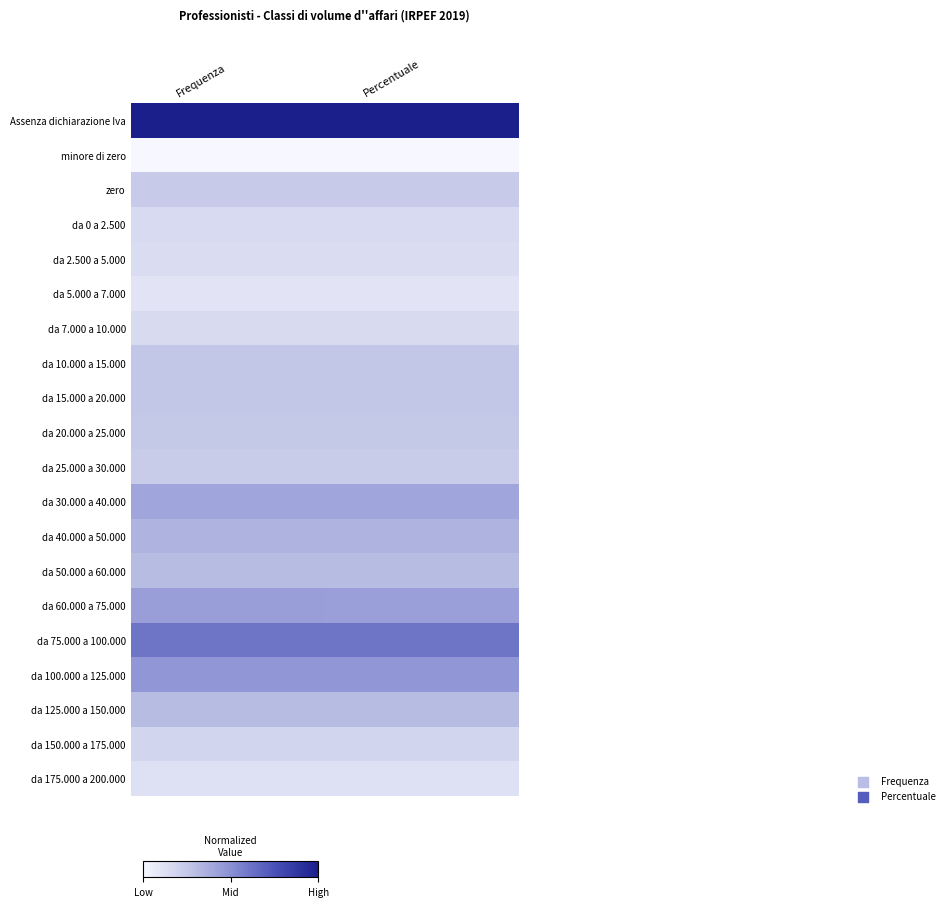

What is the total value across all series at Frequenza?

6.0